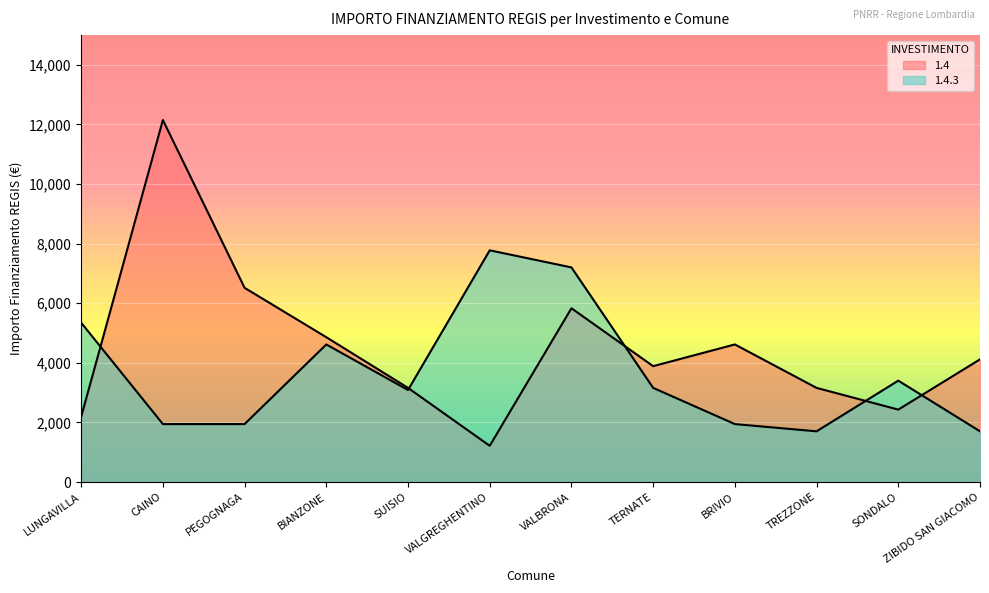

At how many categories does at least one series exceed 1269?

12